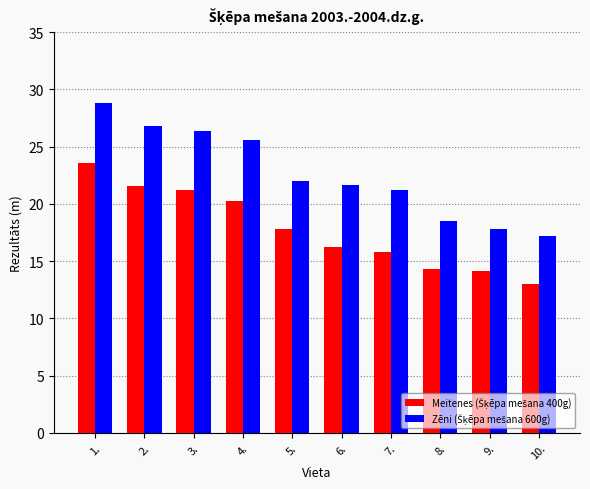

What is the label of the 1st bar from the left?

1.